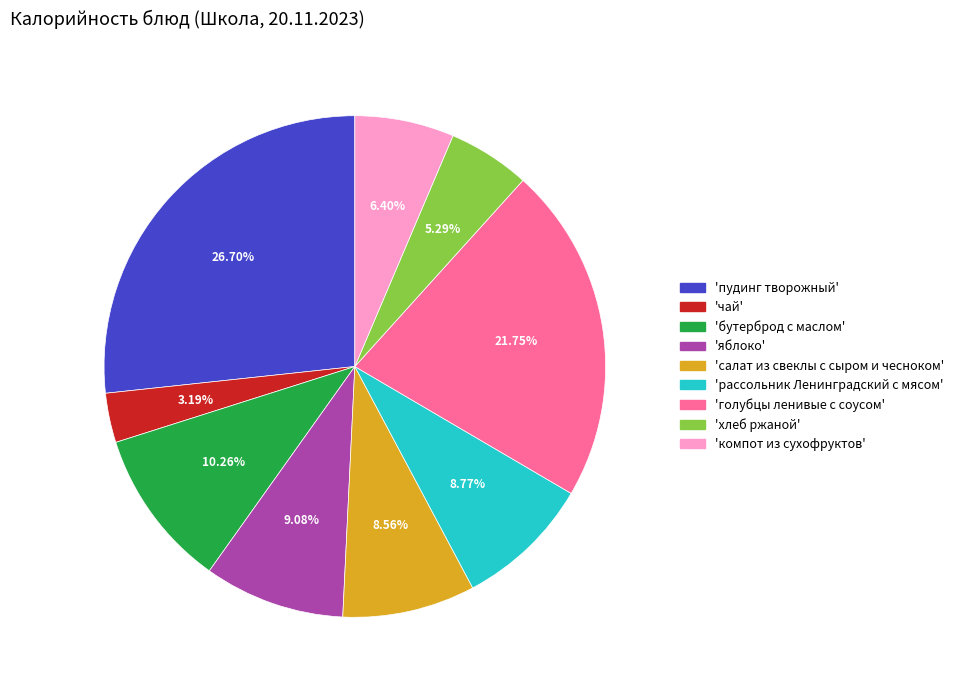

Is the sum of 'бутерброд с маслом' and 'компот из сухофруктов' greater than half?

No